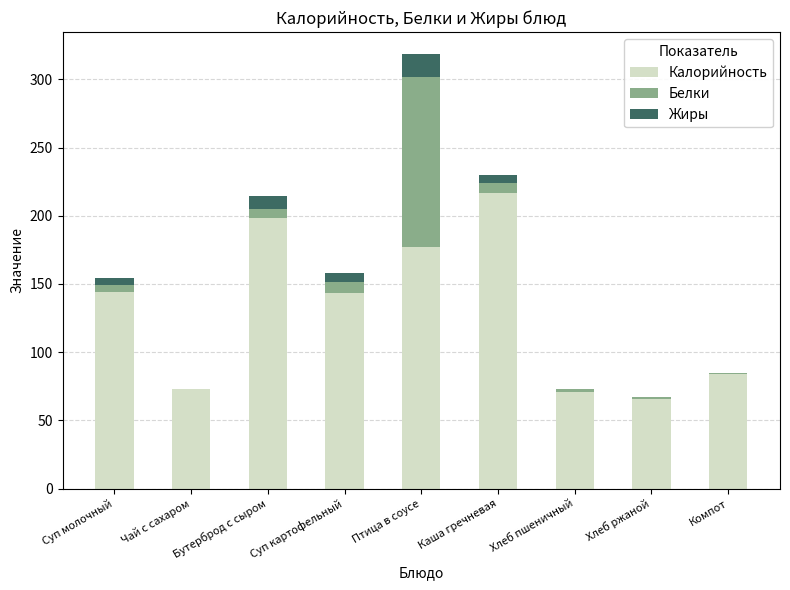

The Калорийность series shows 105.8 at Птица в соусе. True or false?

False